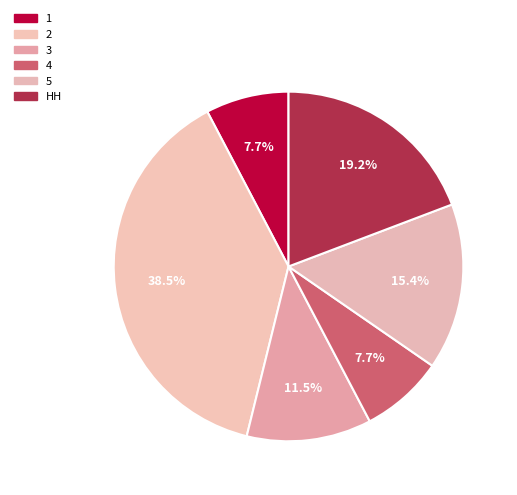

How many segments does this pie chart have?

6